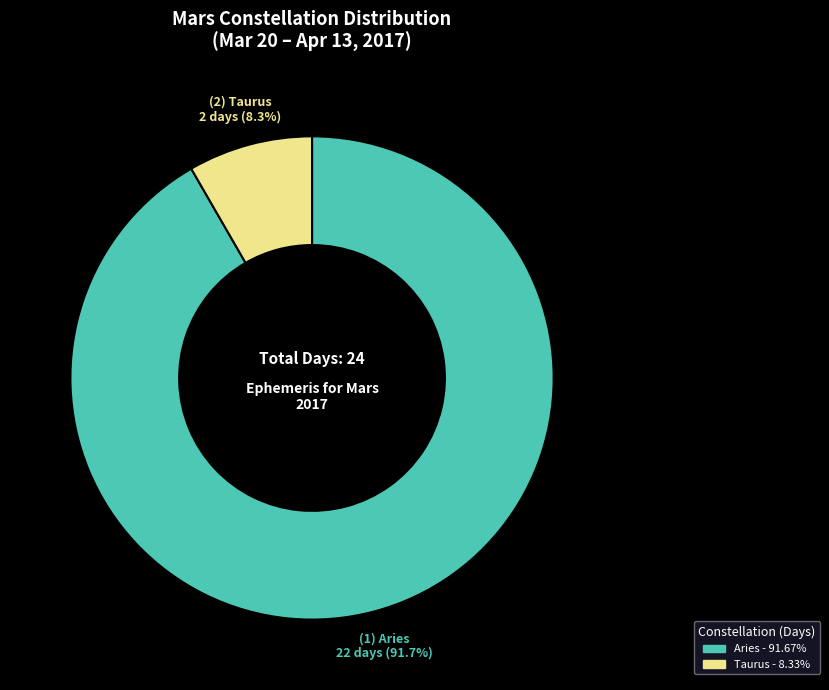

What percentage is NOT represented by Taurus?

91.7%